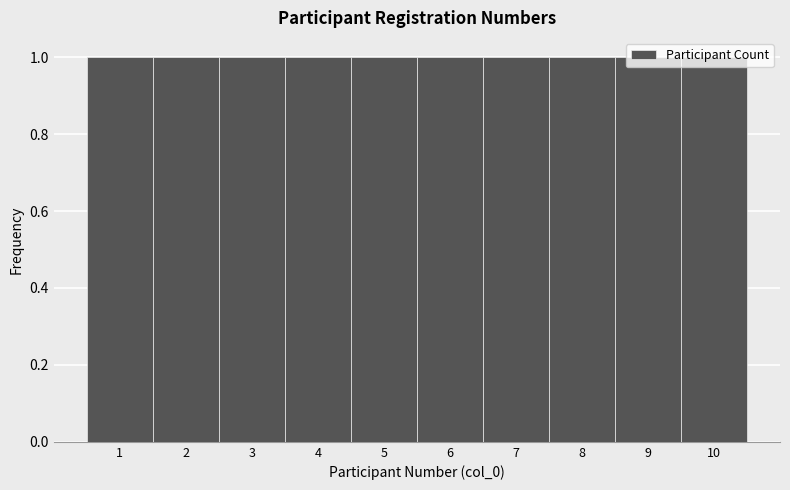

Reading left to right, transcribe this chart: for each bar, give the range it covers on the x-axis and its height. The values are not printed on the chart, so give them approximately, as read against the axis.

0.5 to 1.5: 1
1.5 to 2.5: 1
2.5 to 3.5: 1
3.5 to 4.5: 1
4.5 to 5.5: 1
5.5 to 6.5: 1
6.5 to 7.5: 1
7.5 to 8.5: 1
8.5 to 9.5: 1
9.5 to 10.5: 1